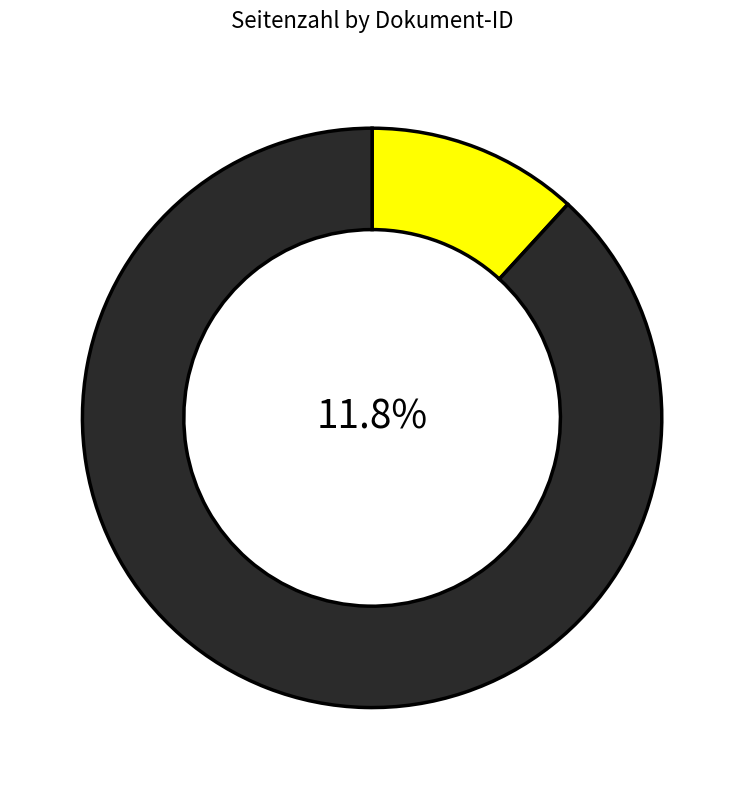

Which slice is the smallest?

OPUS4-3277